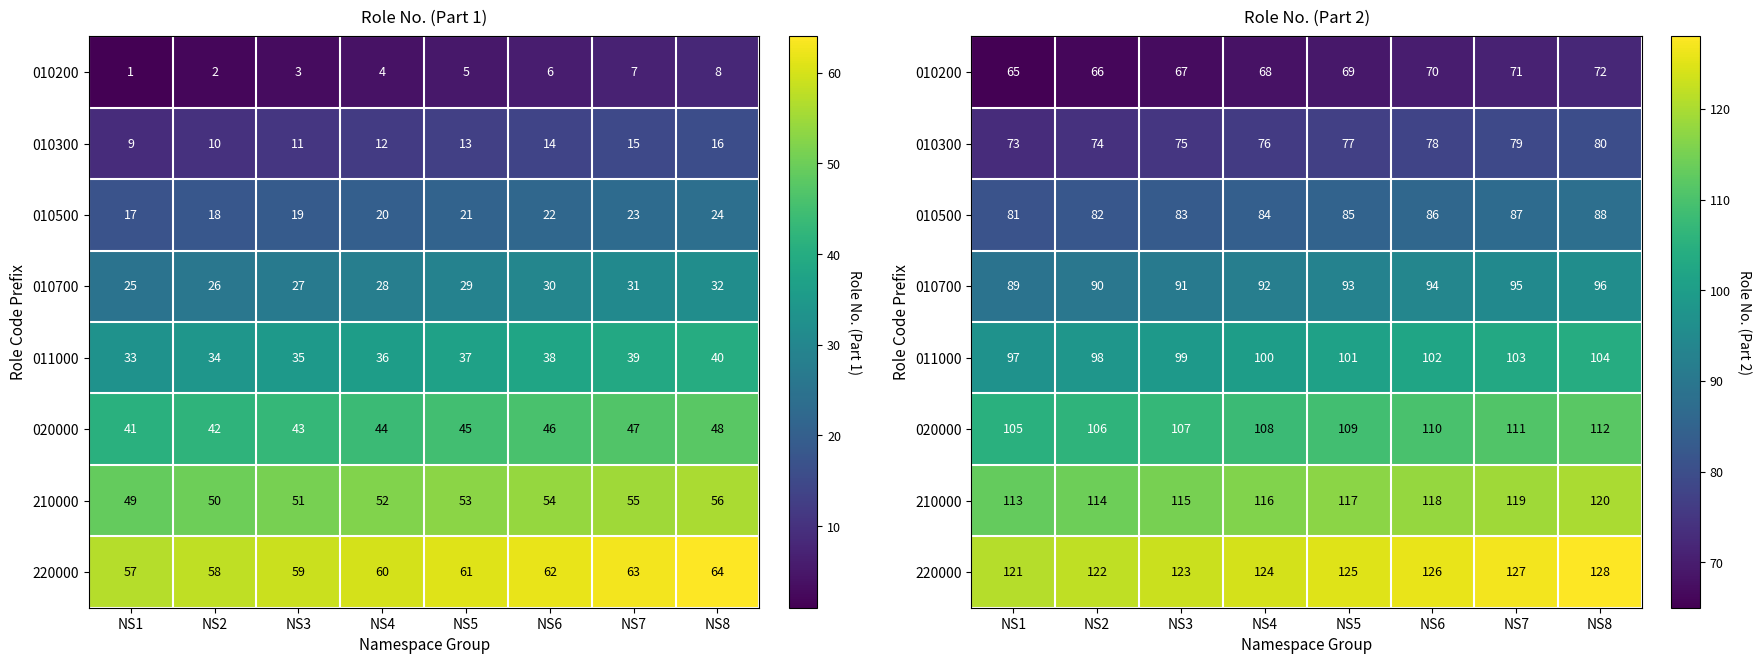

Which series has the largest total across all categories?

220000